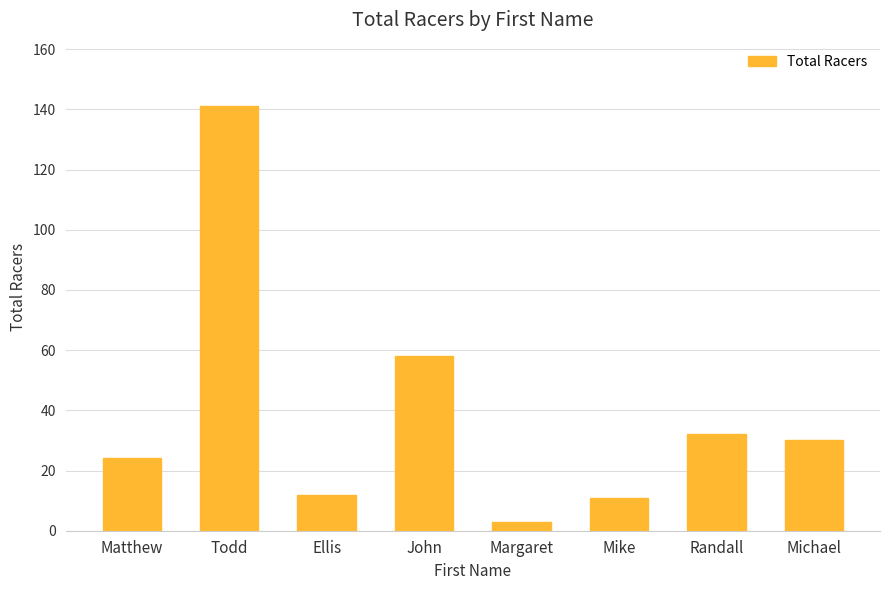

What is the label of the 3rd bar from the right?

Mike